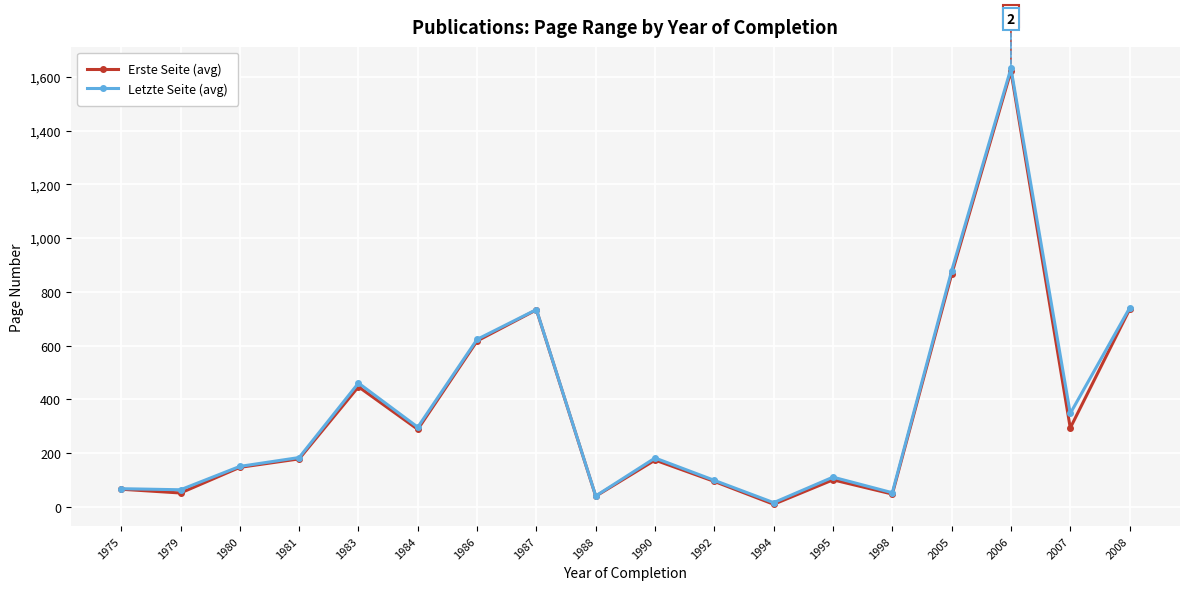

What is the total value across all series at 1975?

132.0